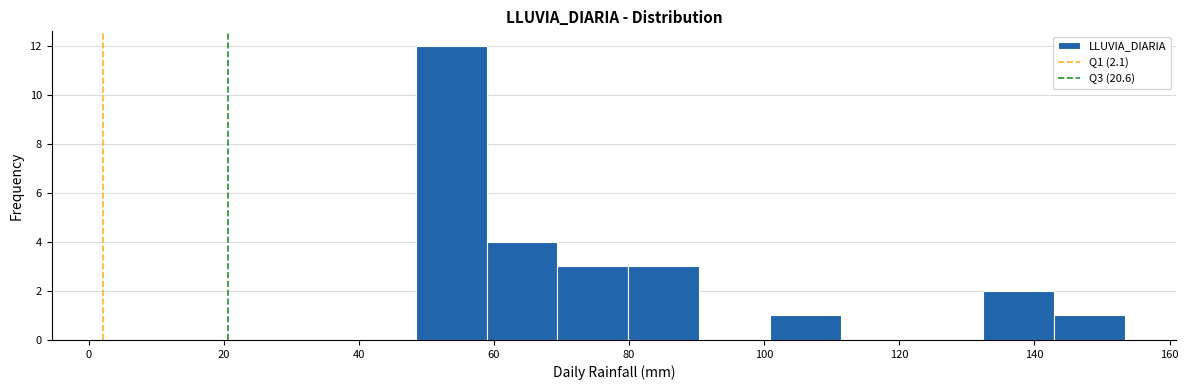

What is the height of the bar covering 142 to 154 on the x-axis? Neither the bar edges nor the heights are printed on the chart, so give them approximately, as read against the axes.

1